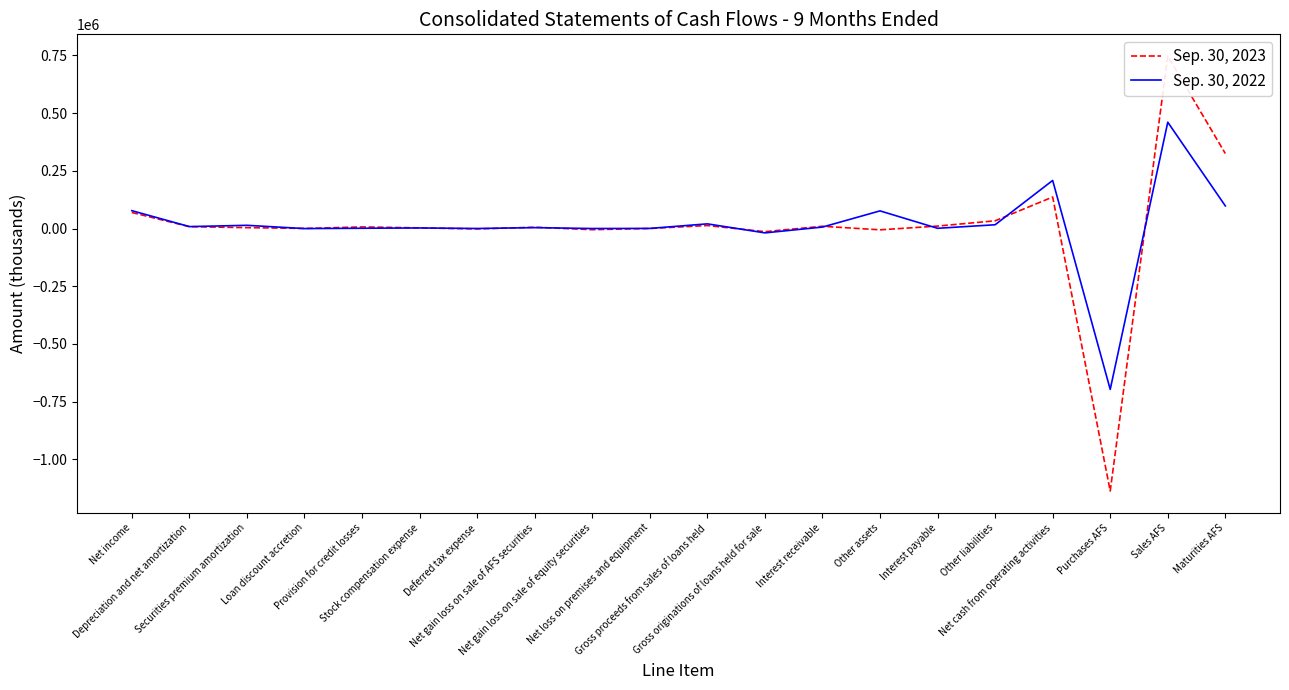

Is this an area chart (filled region under the line)?

No